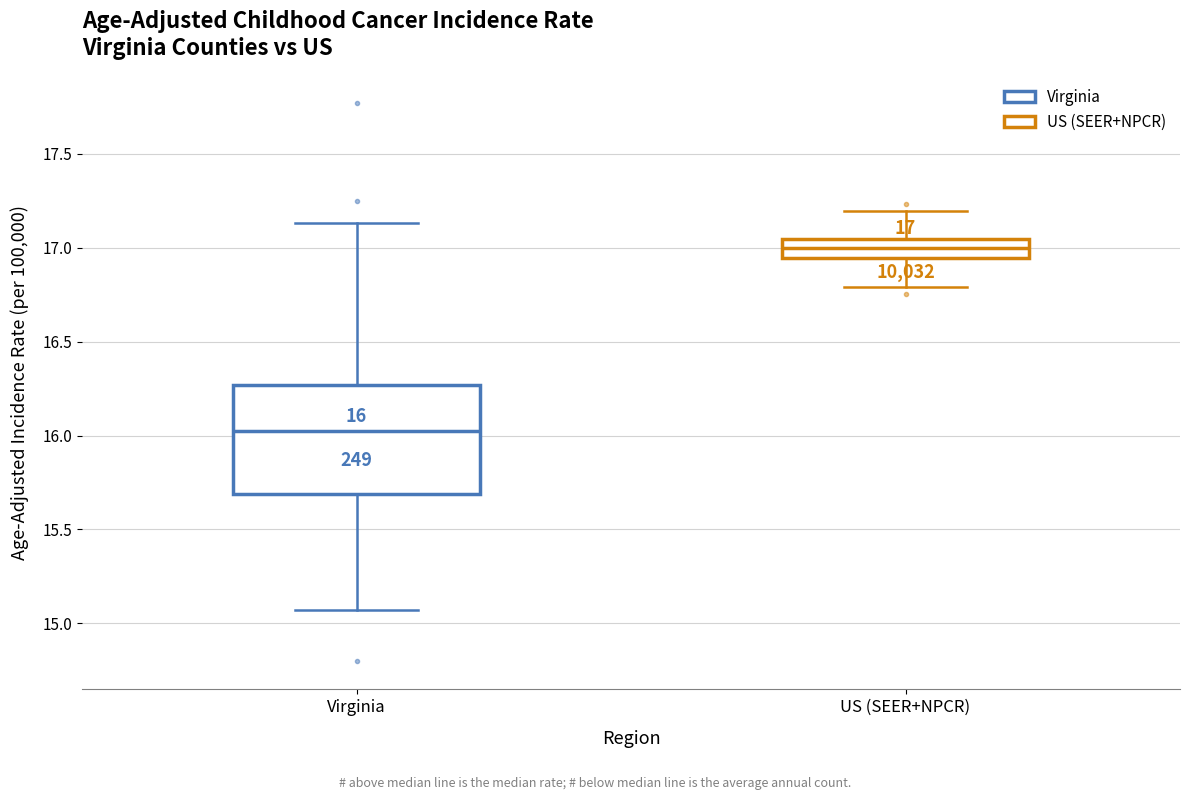

Comparing the boxes themselves (not the whiskers), which one is the tallest?

Virginia